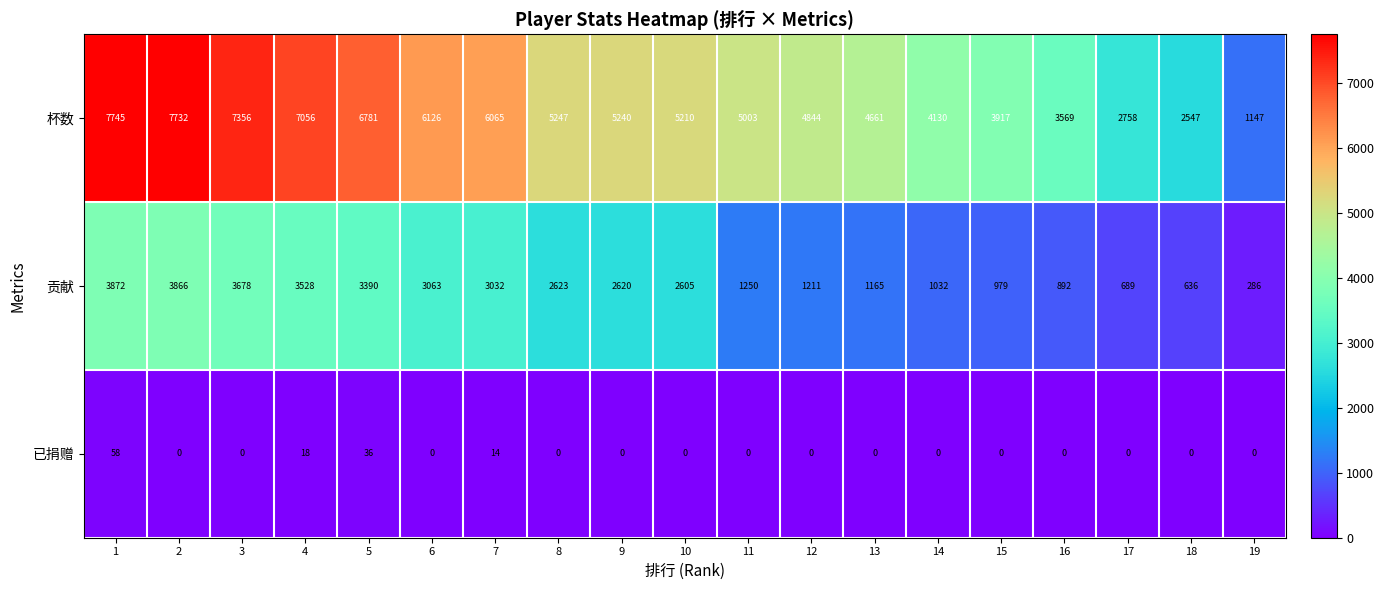

At which category is the sum across all series the highest?

1